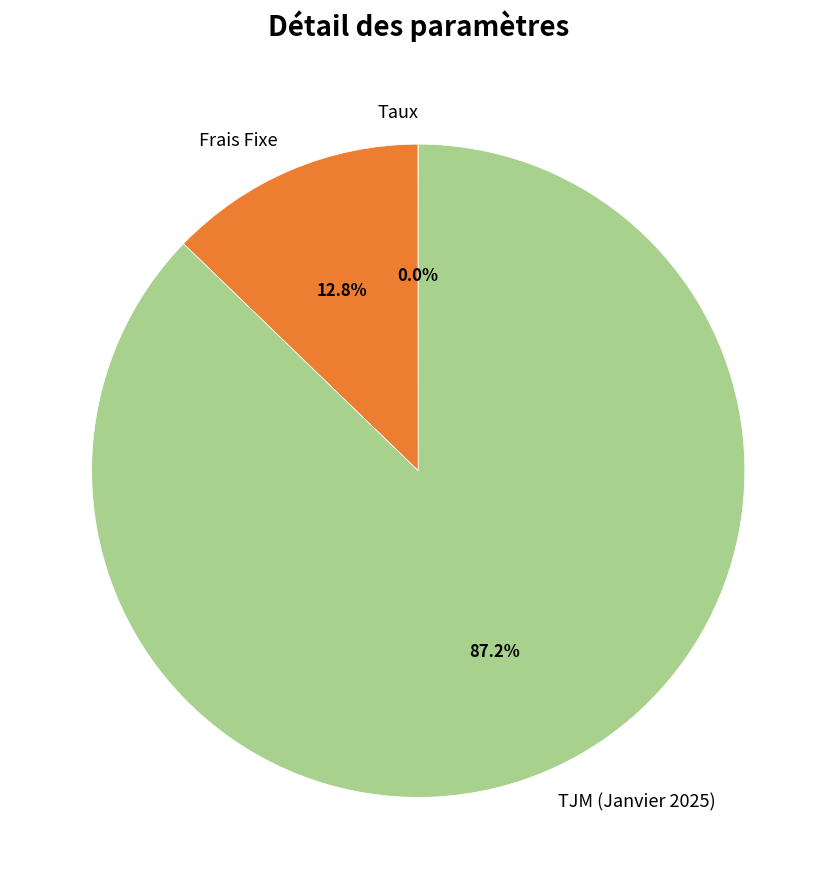

To the nearest percent, what is the average slice percentage?

33%